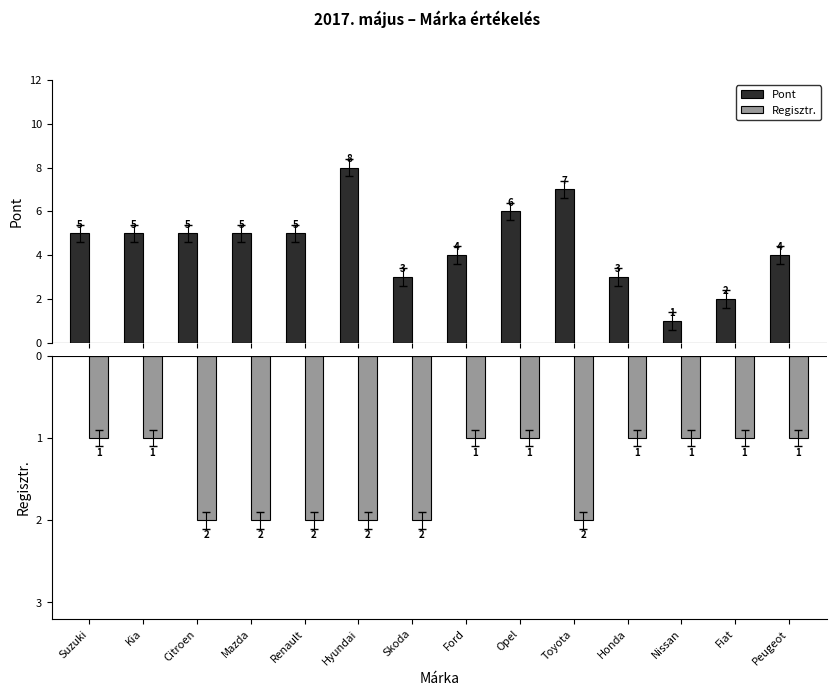

What value does the Pont series have at Hyundai?

8